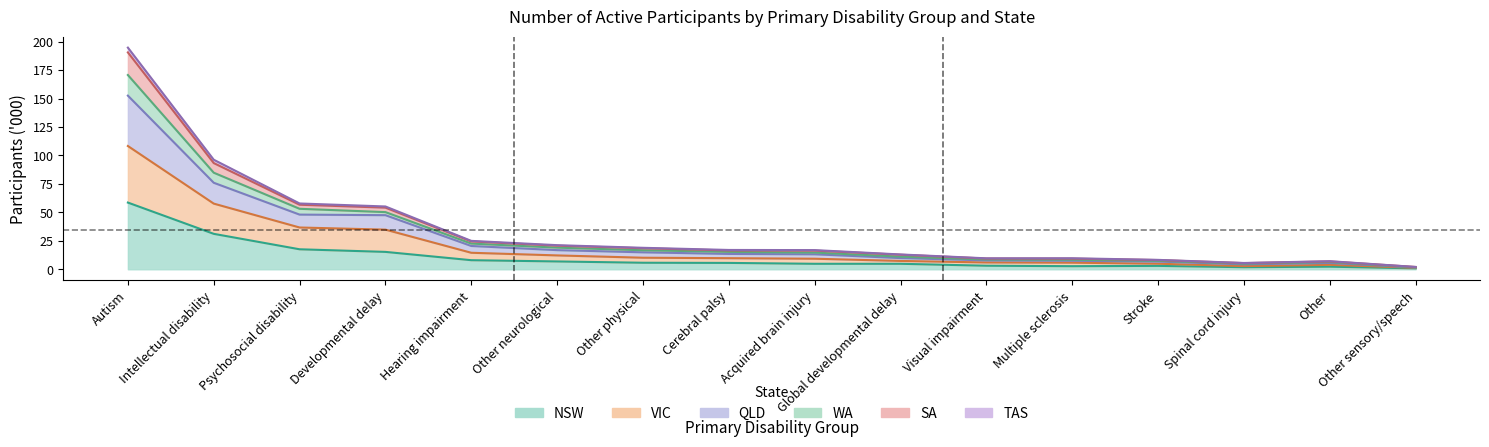

What position from the left is Other sensory/speech?

16